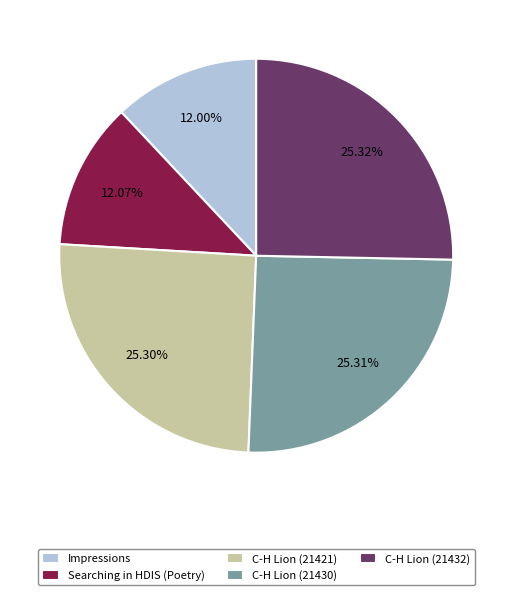

Between Searching in HDIS (Poetry) and C-H Lion (21432), which is larger?

C-H Lion (21432)